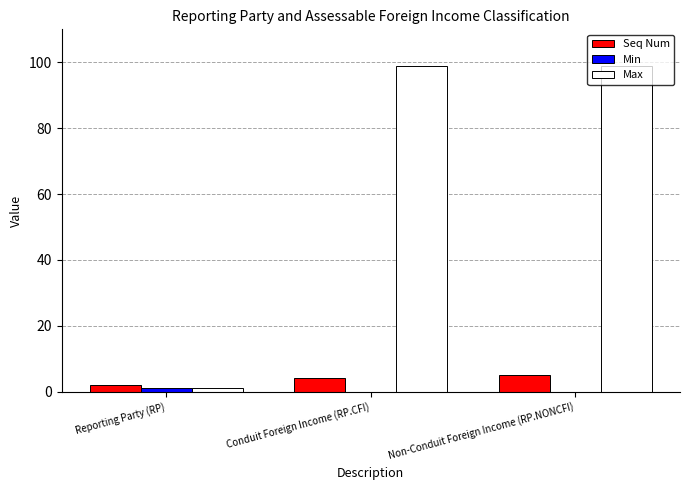

What is the total value across all series at Non-Conduit Foreign Income (RP.NONCFI)?

104